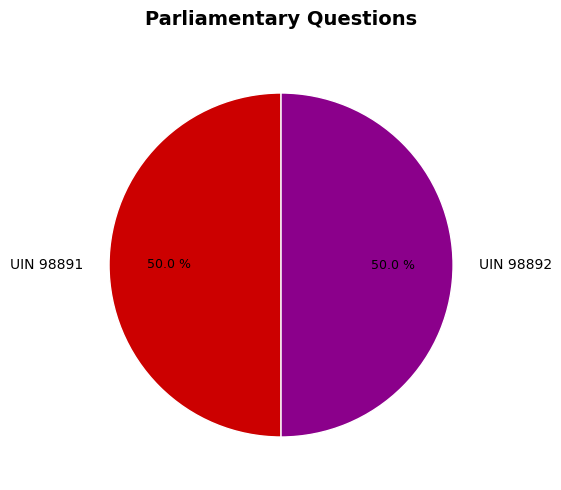

What is the total percentage of UIN 98892 and UIN 98891?

100.0%